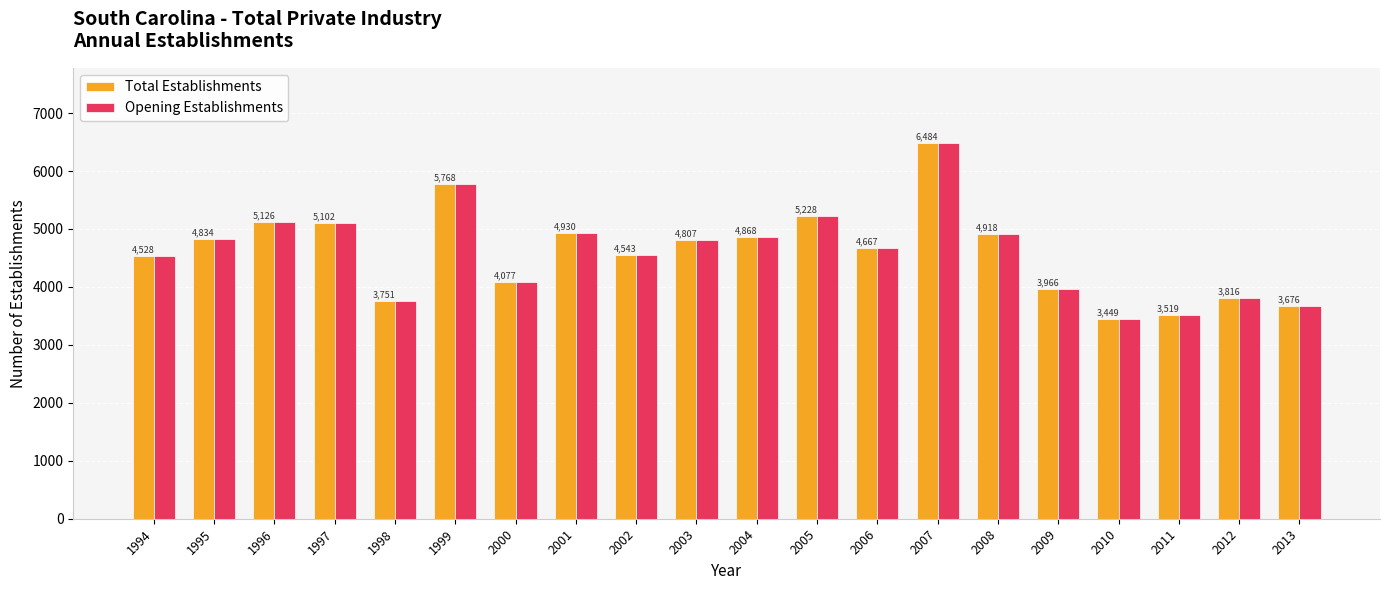

What is the average value of the Opening Establishments series?

4603